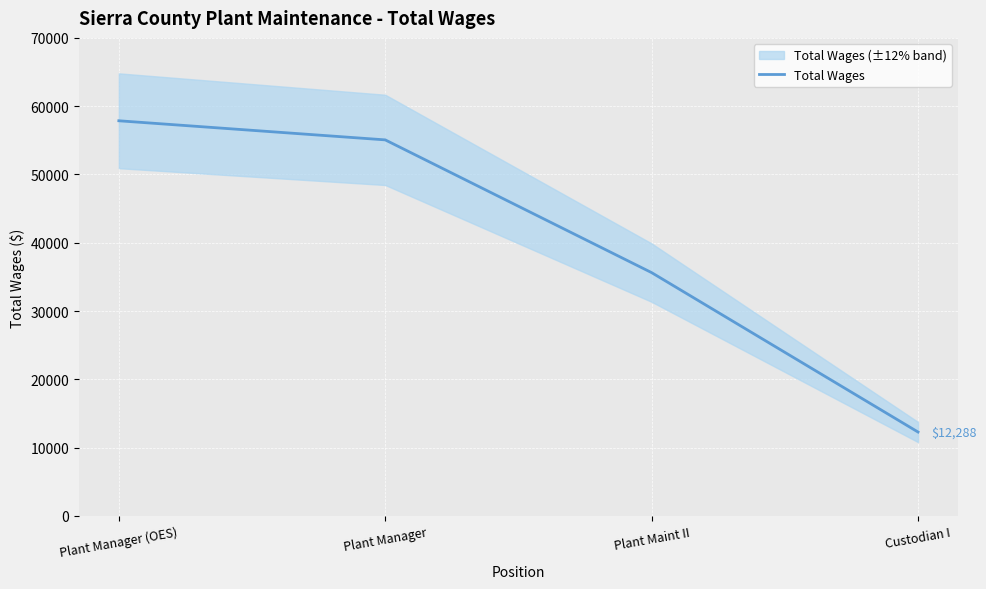

Rank the categories by value from lowest to highest.

Custodian I, Plant Maint II, Plant Manager, Plant Manager (OES)